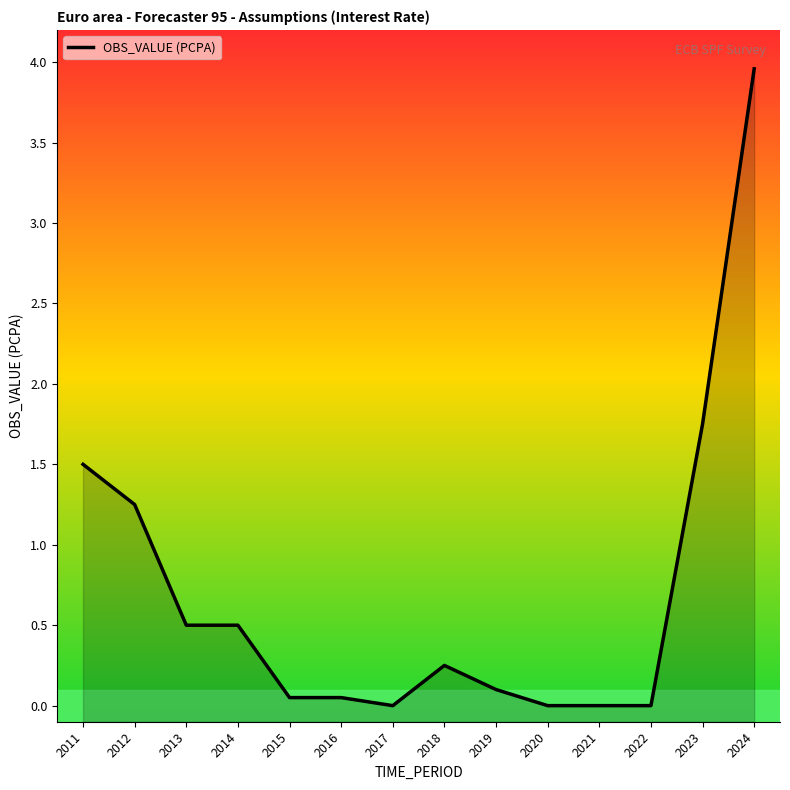

What is the difference between the maximum and minimum values?

4.0